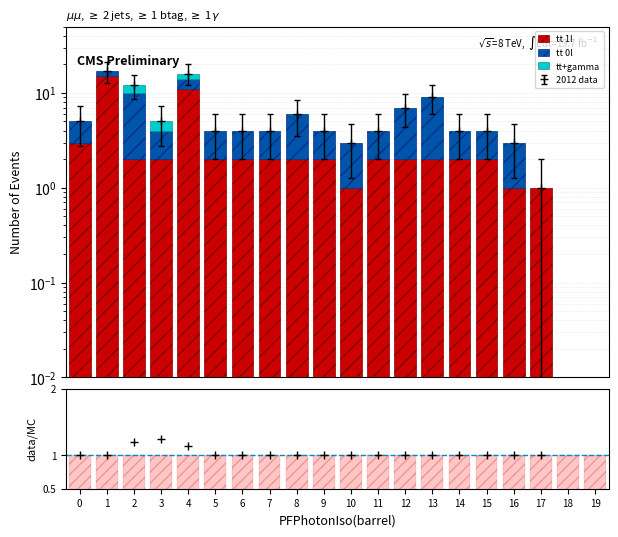

Is it true that tt 0l equals 2.0 at 16?

True